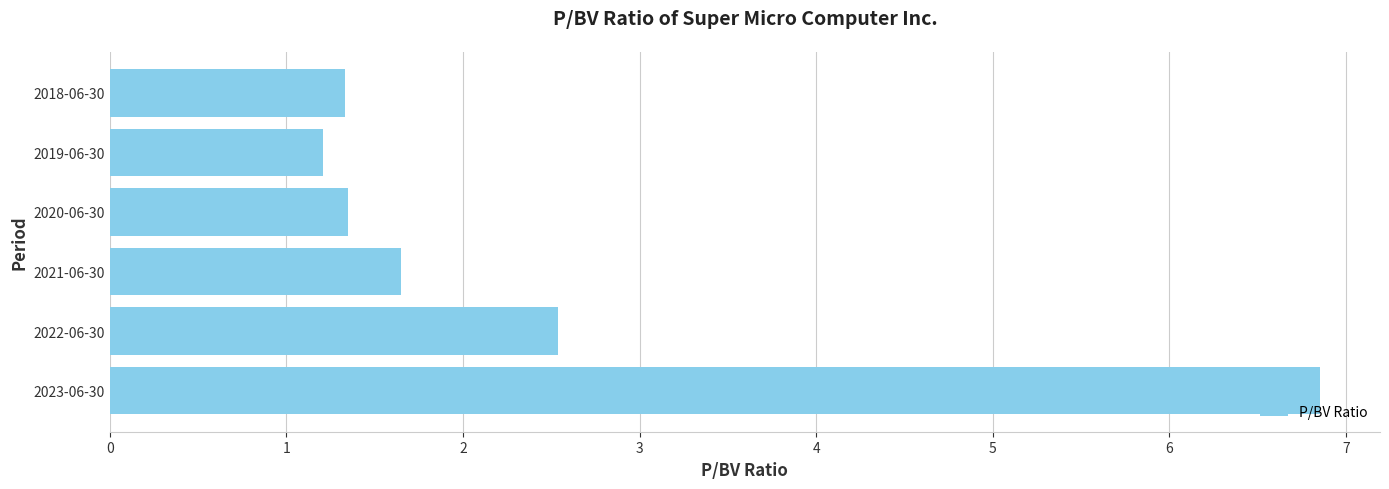

What is the difference between the maximum and minimum values?

5.6